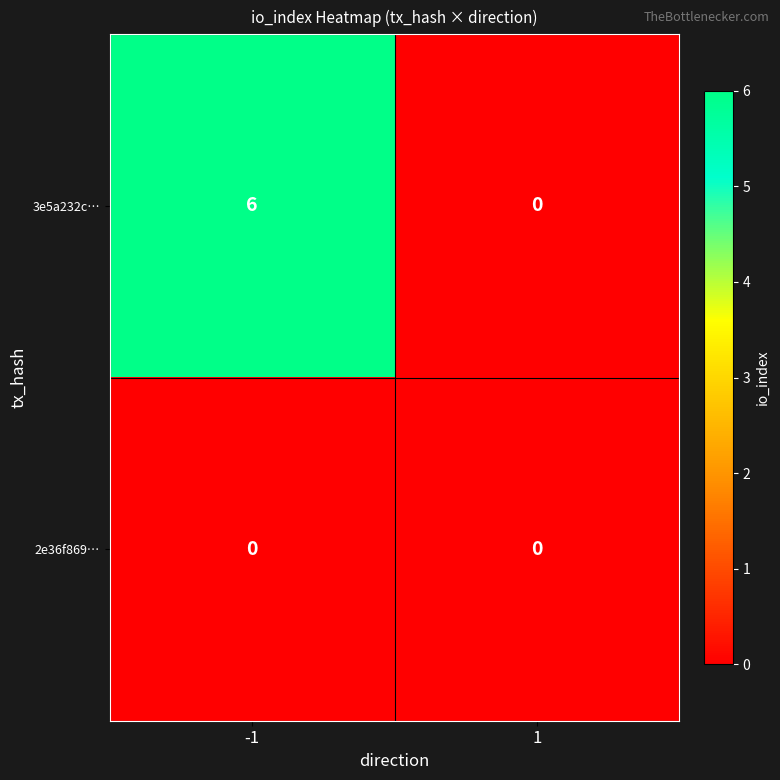

Which series has the largest total across all categories?

3e5a232c…